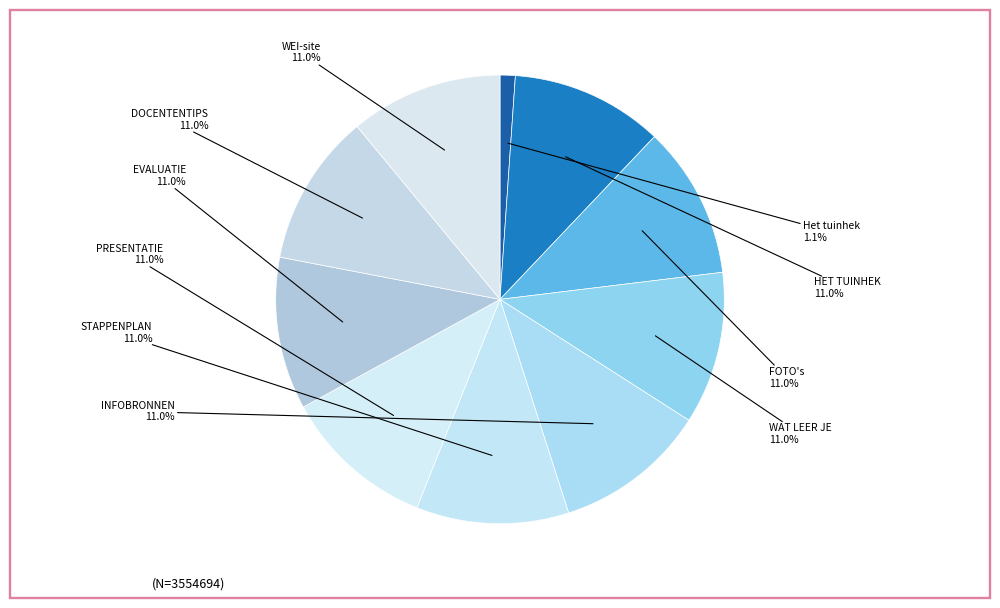

How many segments does this pie chart have?

10